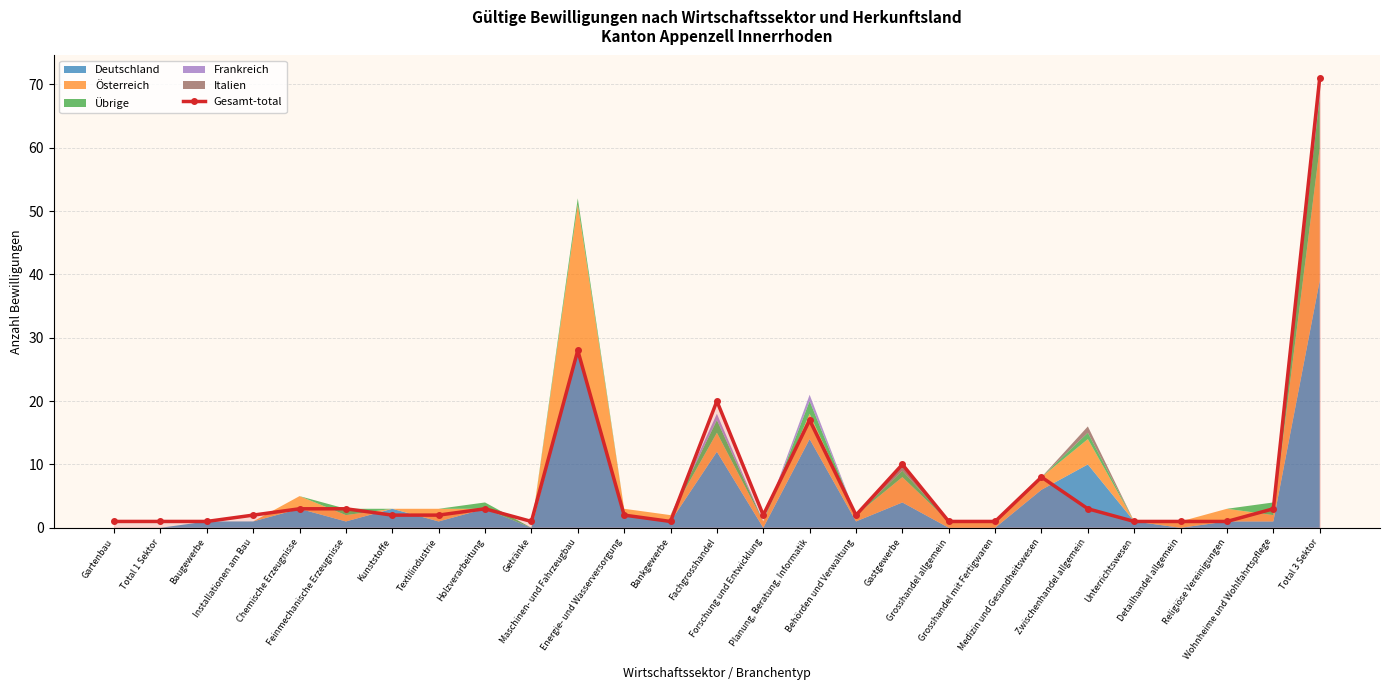

Which label corresponds to the largest value in the chart?

Total 3 Sektor